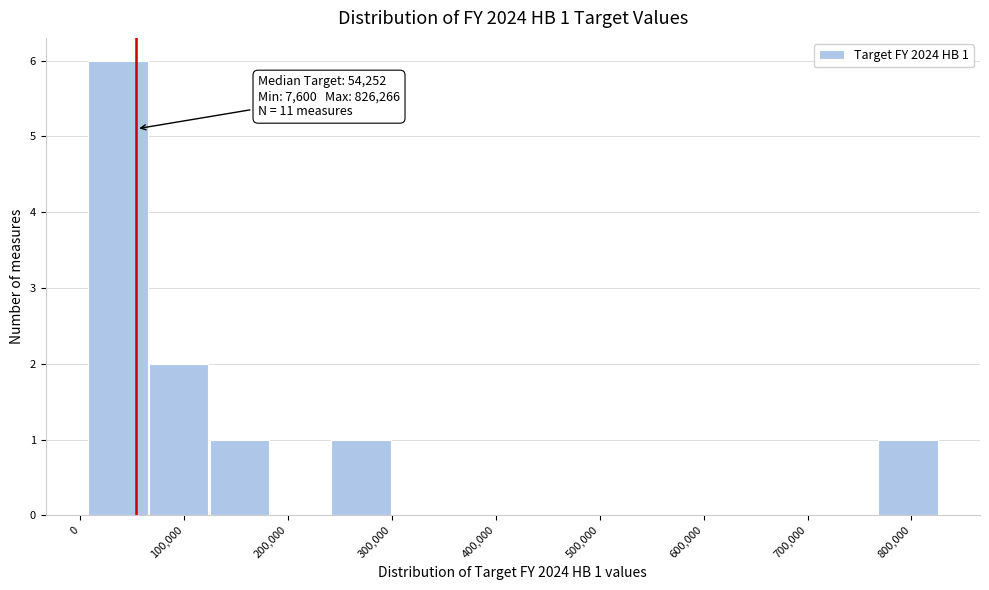

Which range on the x-axis has the tallest bar?

10000 to 70000